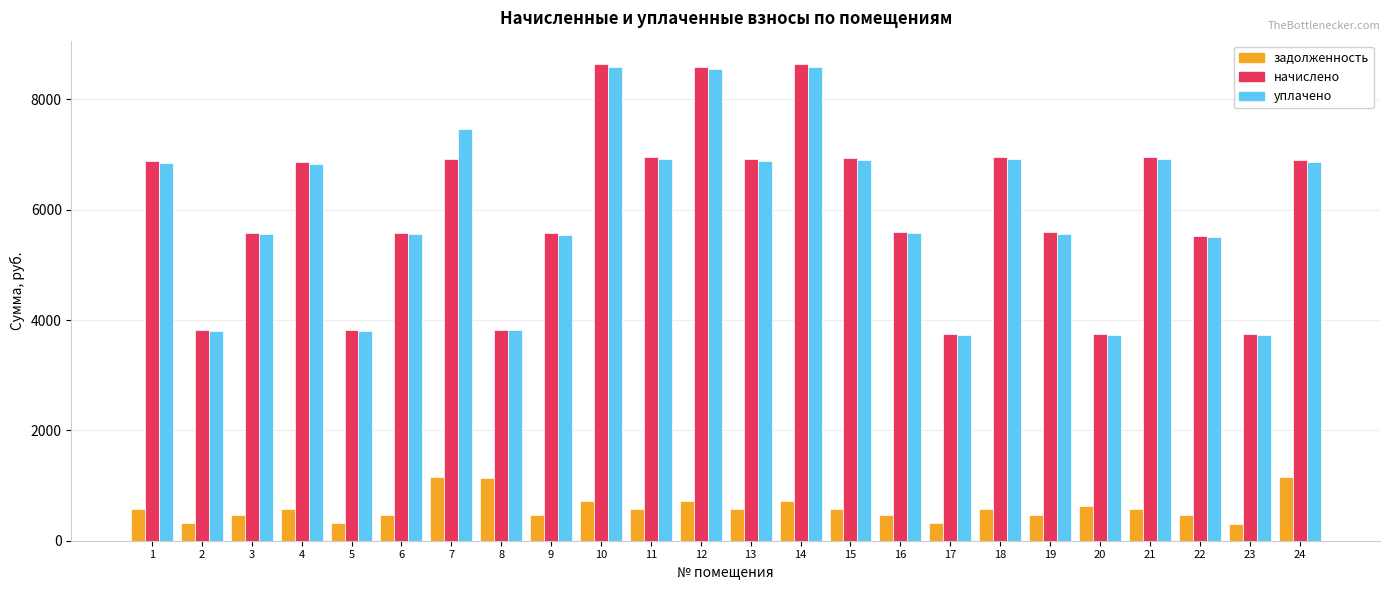

What are all the series names shown in the legend?

задолженность, начислено, уплачено